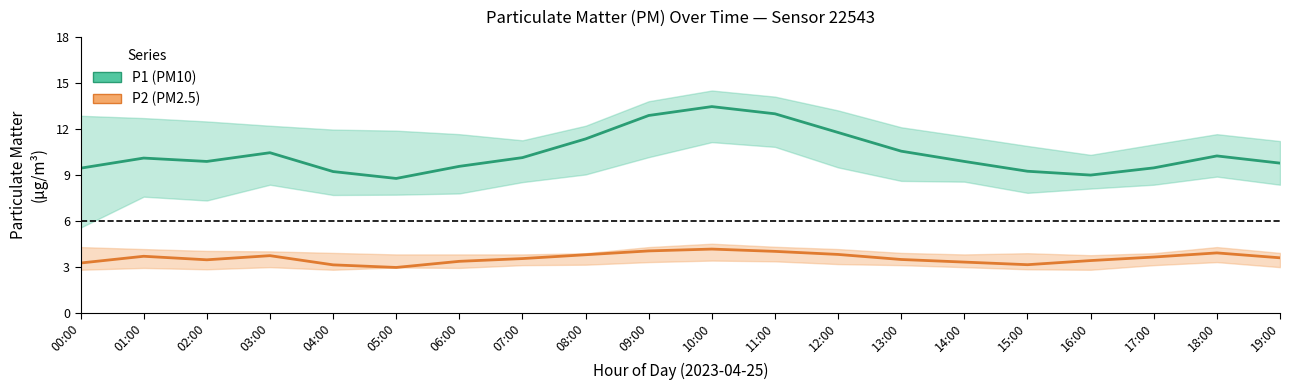

What is the total value across all series at 02:00?

13.3